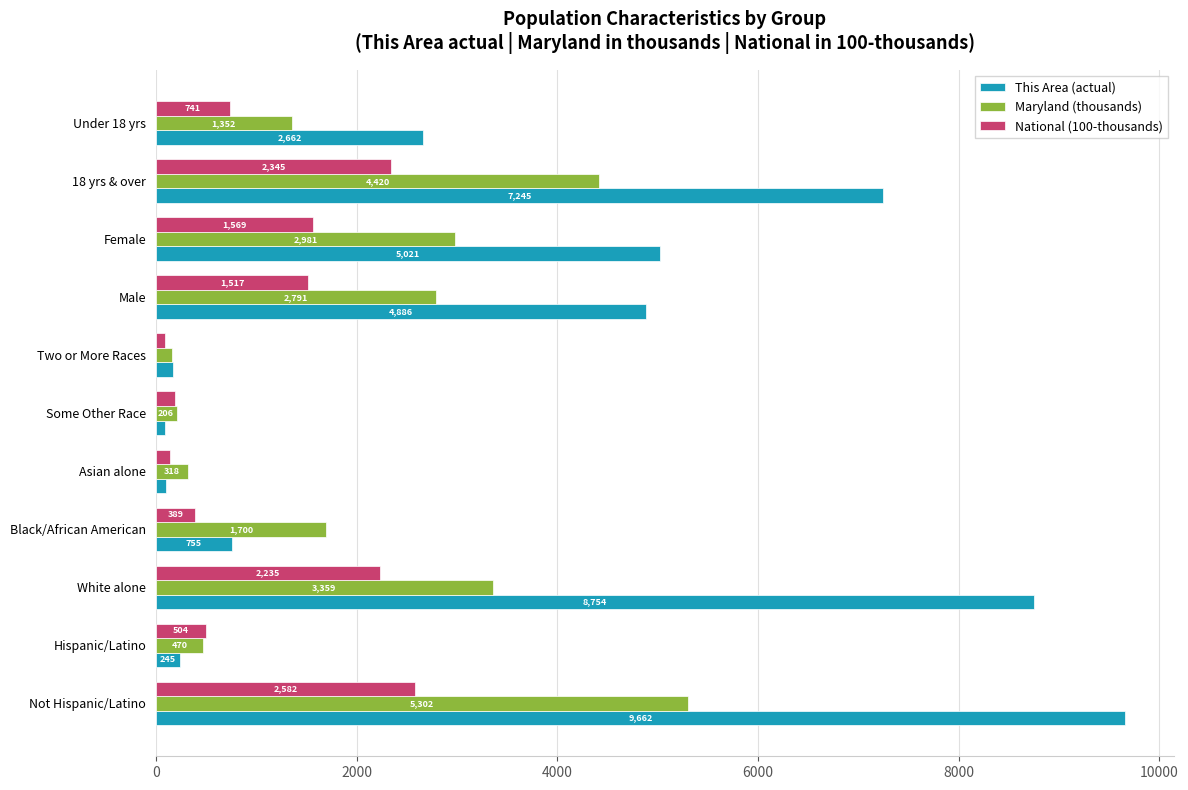

Which series has the largest range (max minus min)?

This Area (actual)